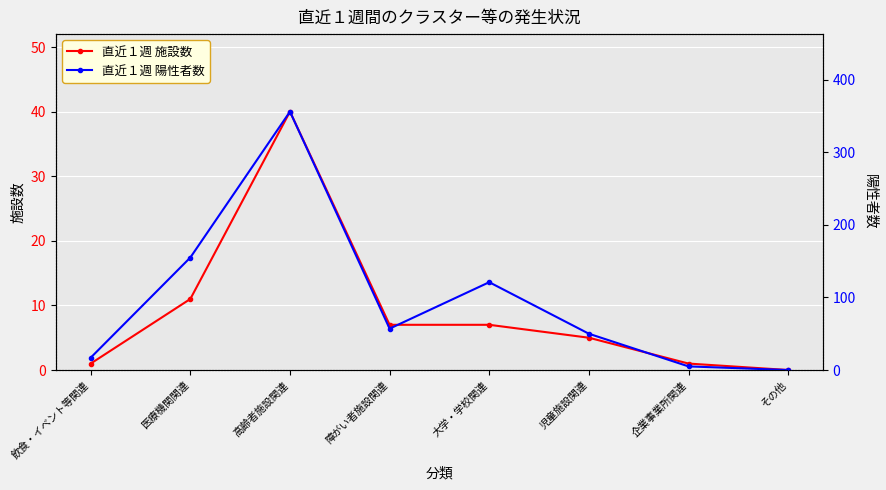

How many lines are shown in the chart?

2